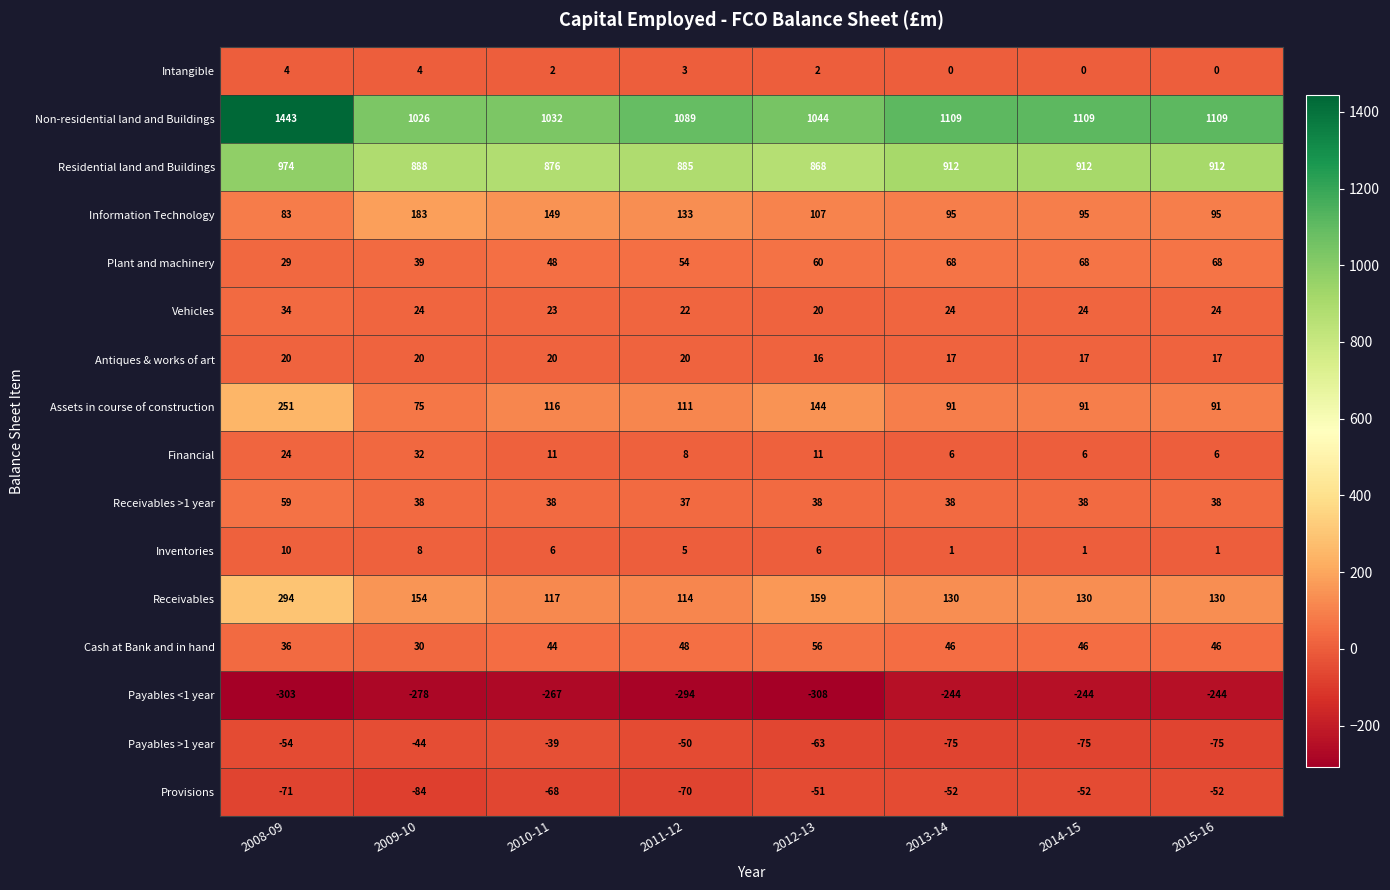

At which category does the chart reach its peak across all series?

2008-09